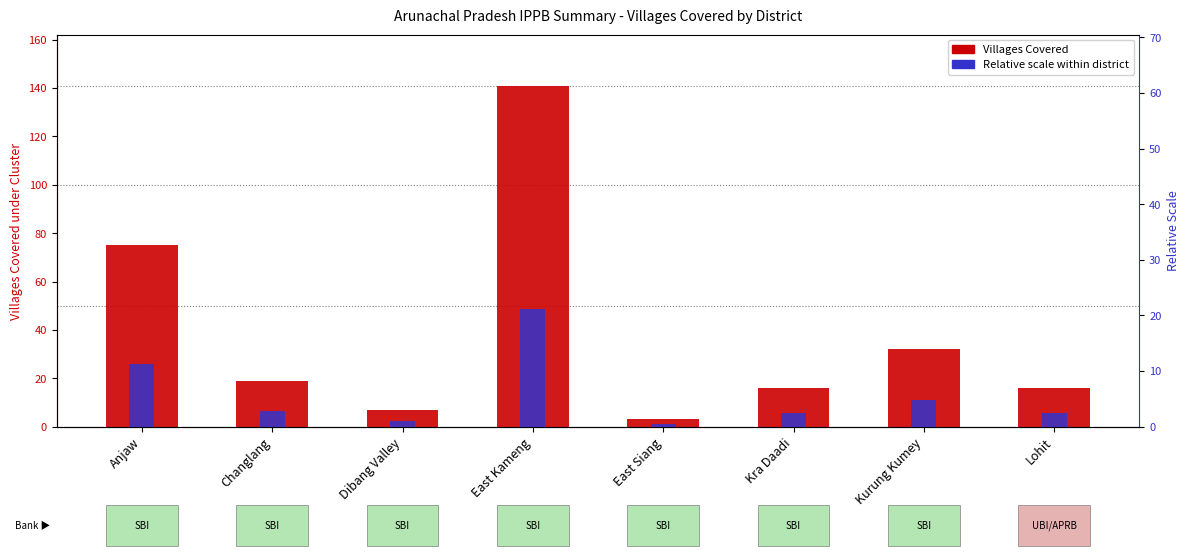

What is the difference between the Villages Covered values at Kra Daadi and East Siang?

13.0